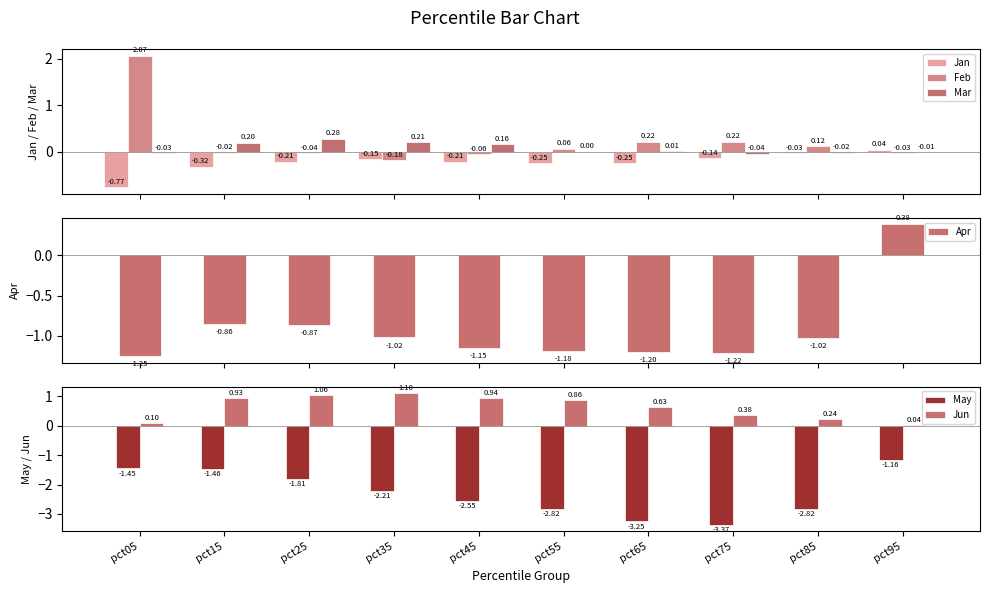

What is the value of the Jun bar at the 6th from the left?

0.9